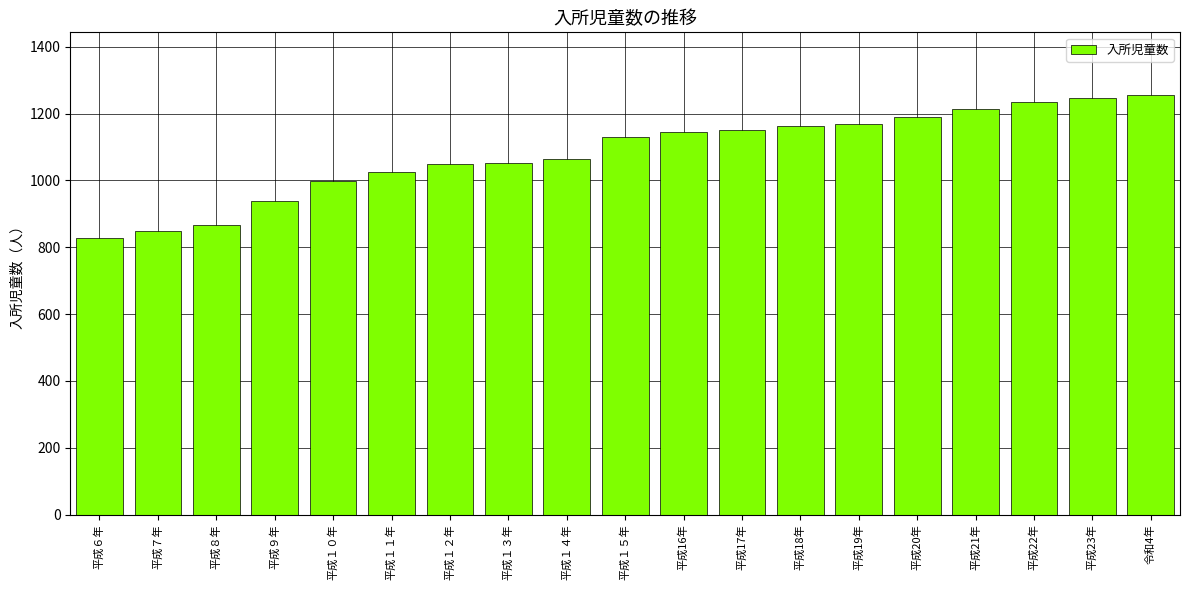

What position from the right is 平成１２年?

13